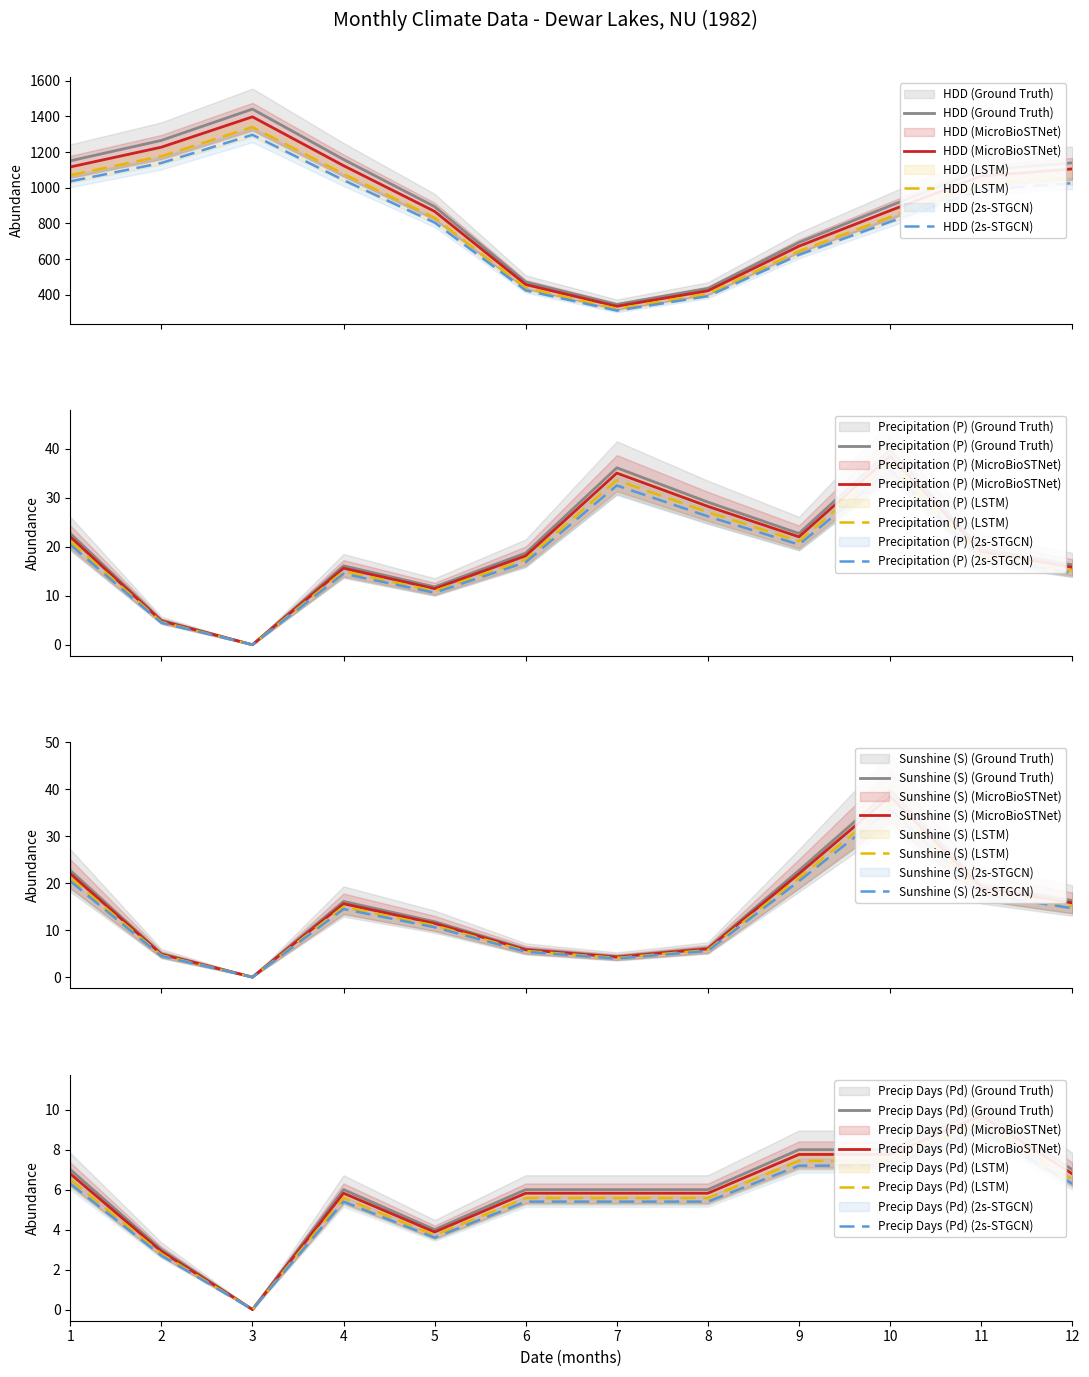

Where is S nearest to the value 19?

11